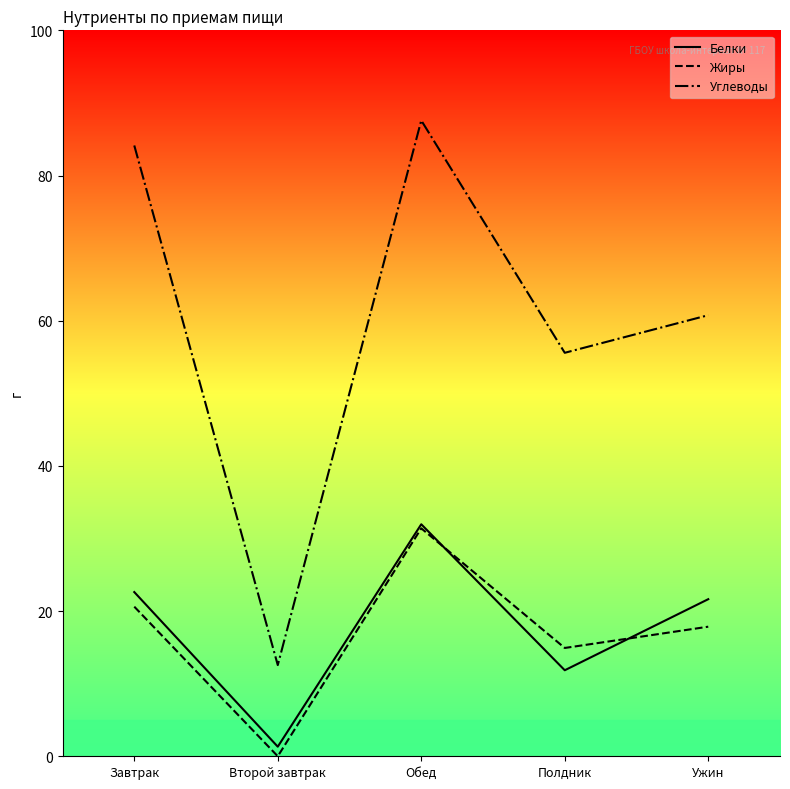

At which label does Белки reach its minimum?

Второй завтрак